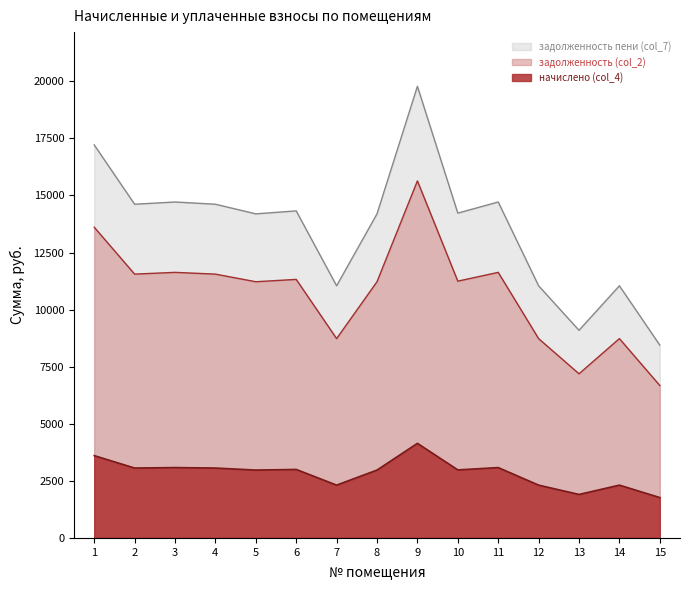

The начислено (col_4) series shows 697.7 at 14. True or false?

False